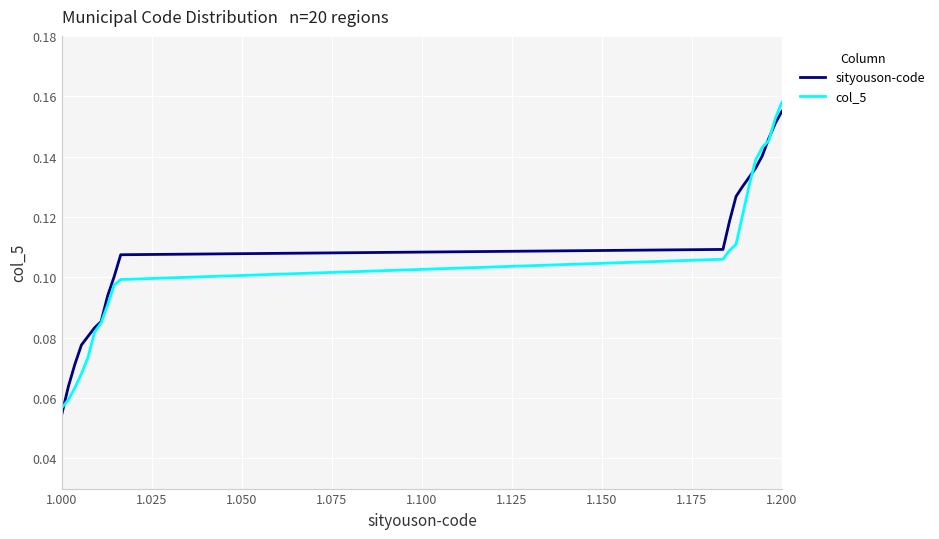

Which series has the largest range (max minus min)?

col_5